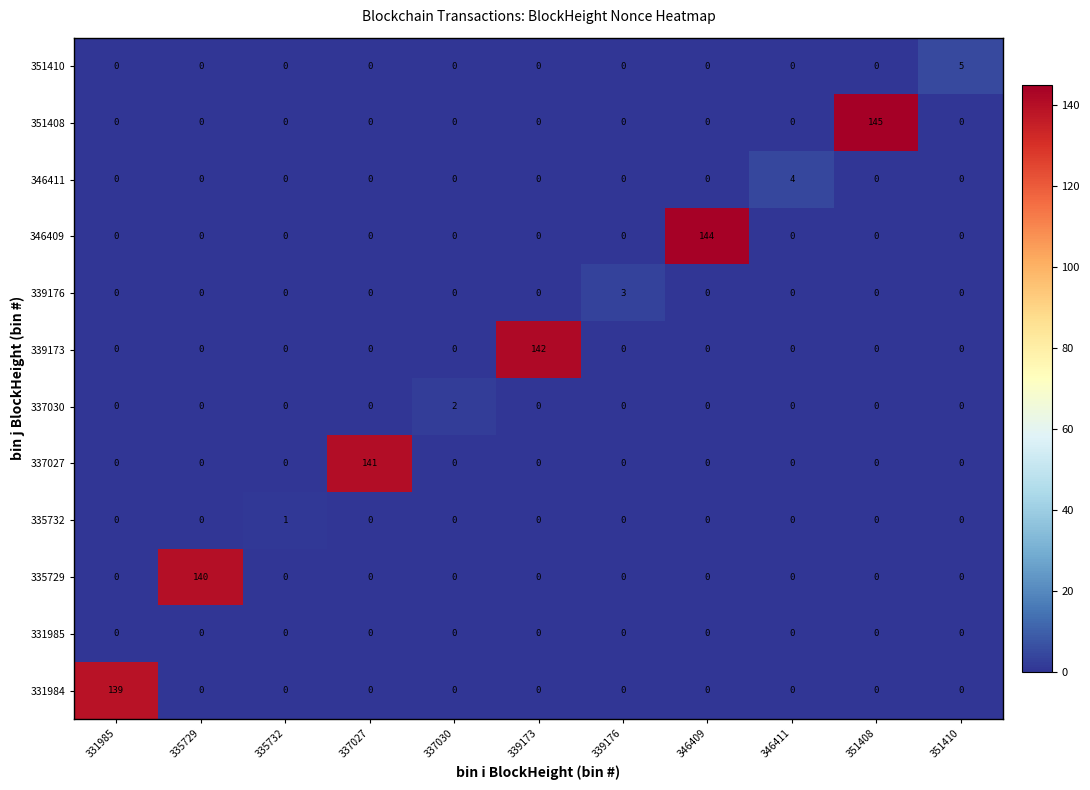

List the series in order of their peak value, highest first.

351408, 346409, 339173, 337027, 335729, 331984, 351410, 346411, 339176, 337030, 335732, 331985